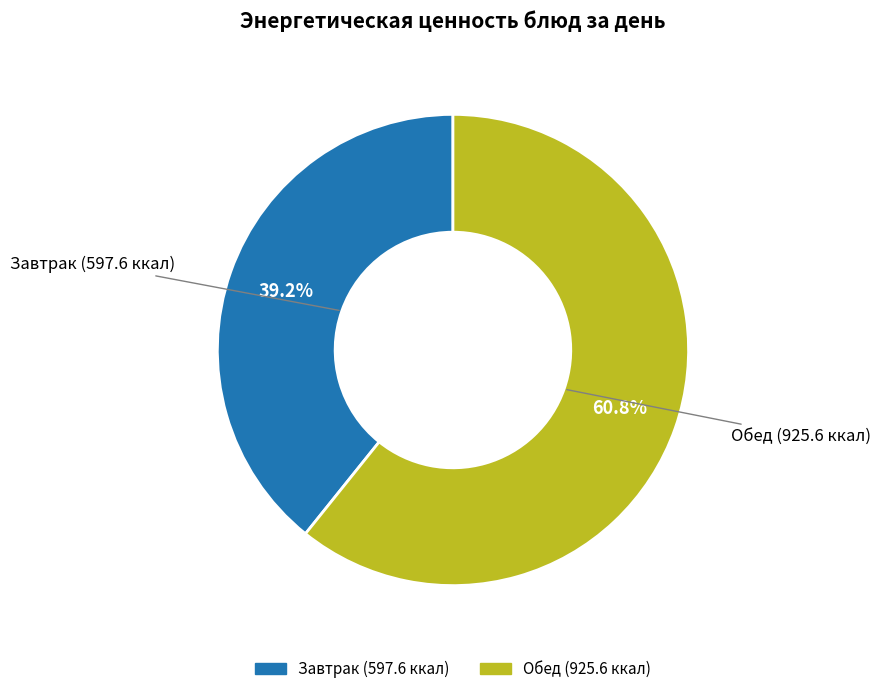

The Обед slice represents 70% of the pie. True or false?

False